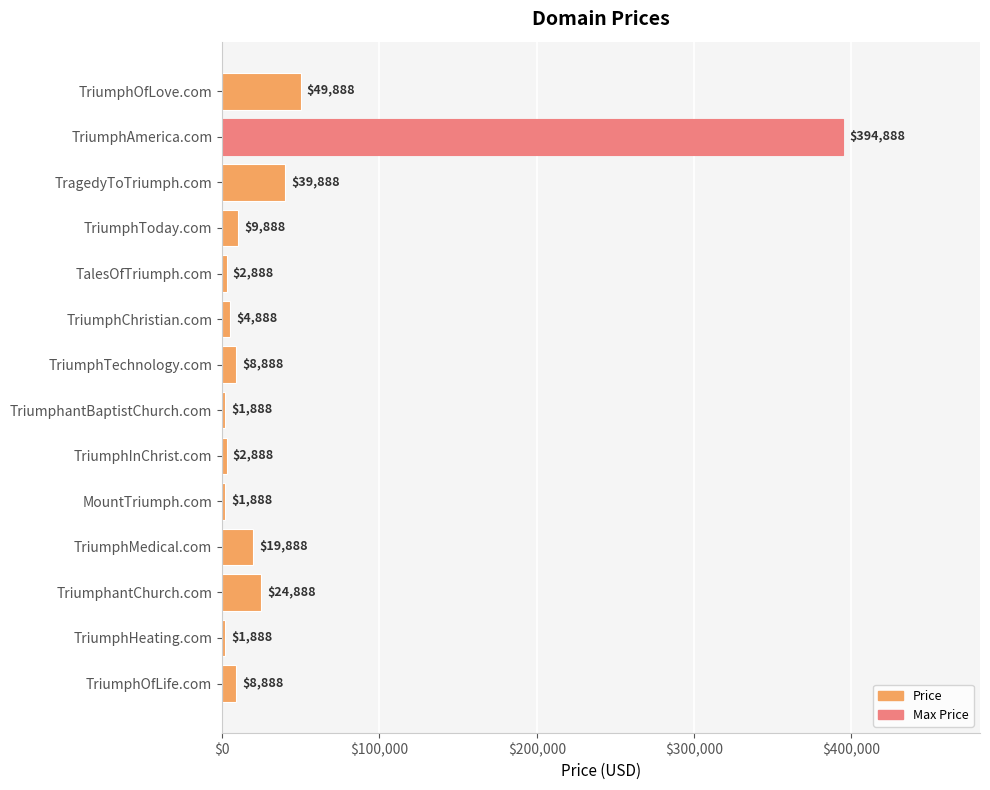

What is the ratio of the value at TriumphantBaptistChurch.com to the value at MountTriumph.com?

1.0